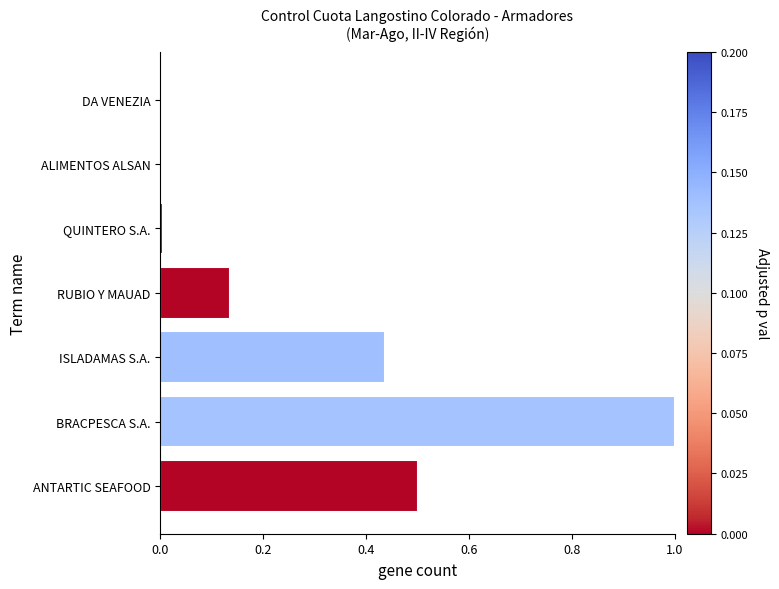

Which label corresponds to the largest value in the chart?

BRACPESCA S.A.